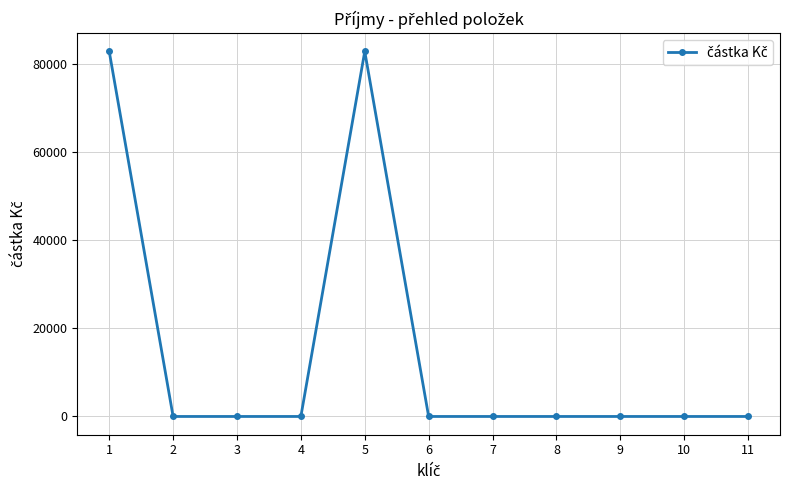

Is it true that the value at 4 is 0?

True